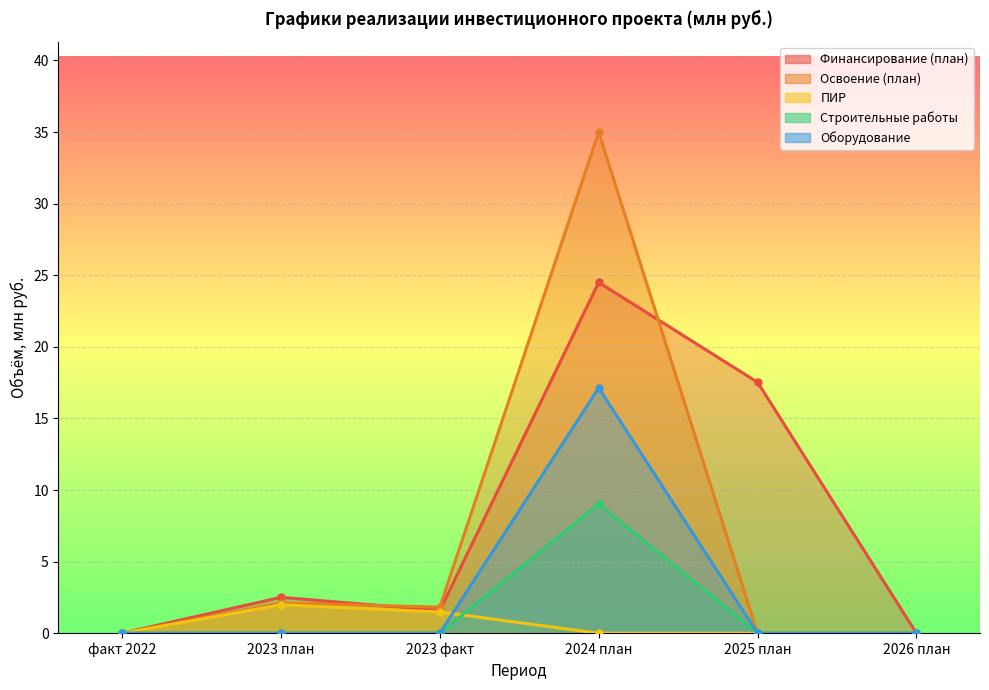

Which label corresponds to the smallest value in the chart?

факт 2022